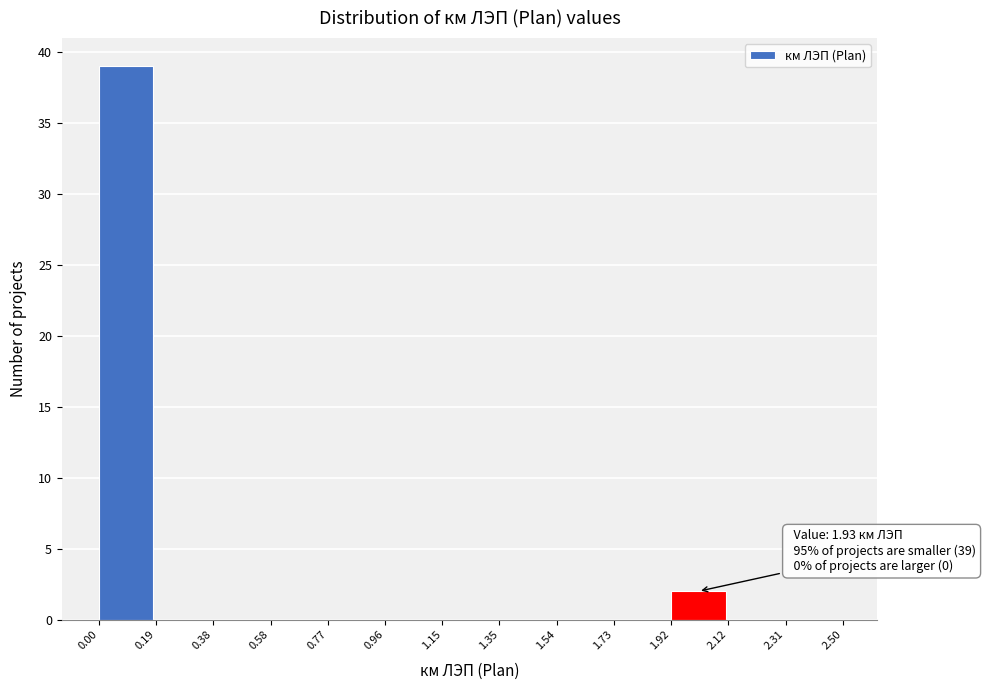

Which range on the x-axis has the tallest bar?

0.00 to 0.19